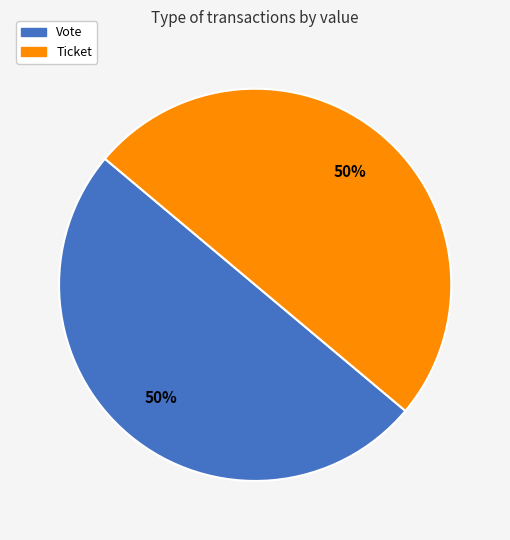

Approximately how many times larger is the value at Ticket compared to Vote?

1.0